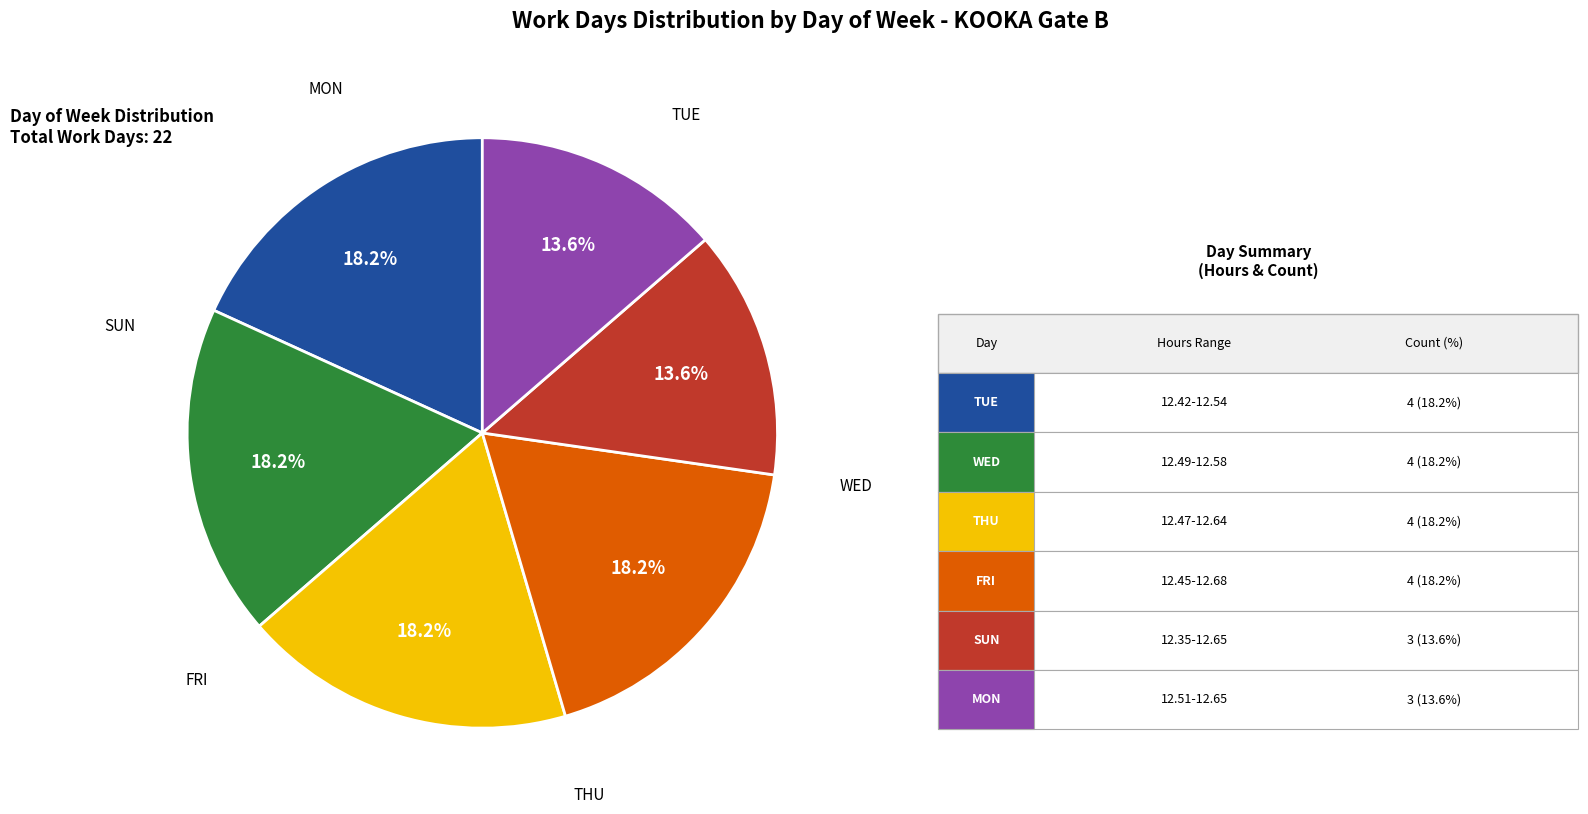

Does any single category account for the majority?

No